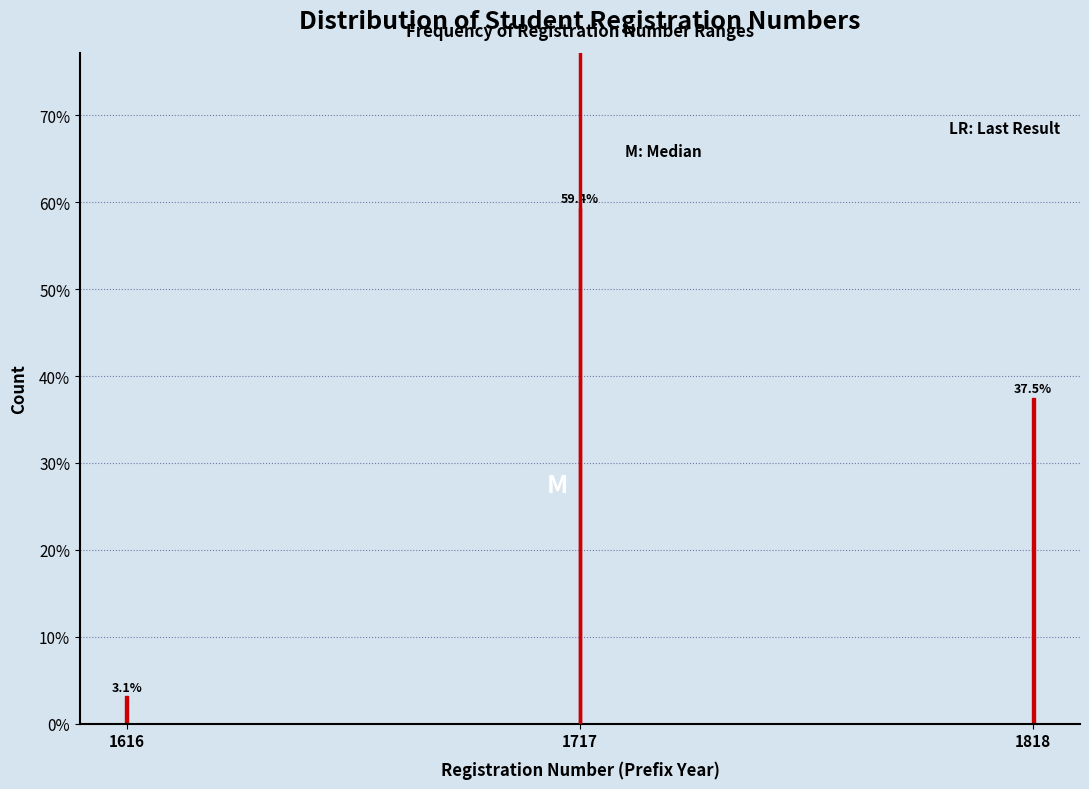

Reading left to right, what are all the values shown in this chart?

1616=3.1	1717=59.4	1818=37.5